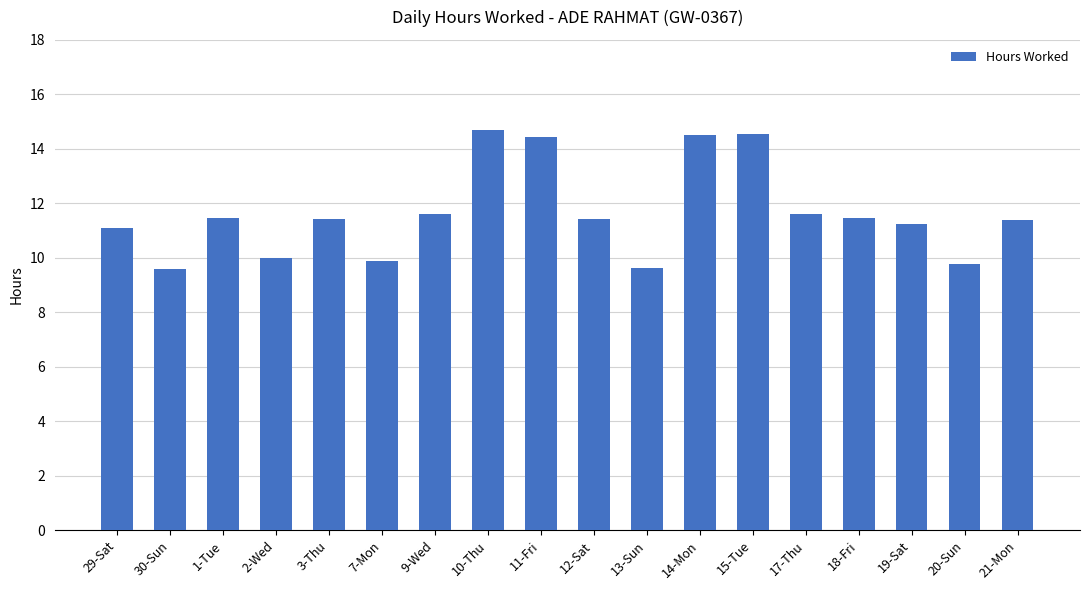

What is the maximum value shown in the chart?

14.7